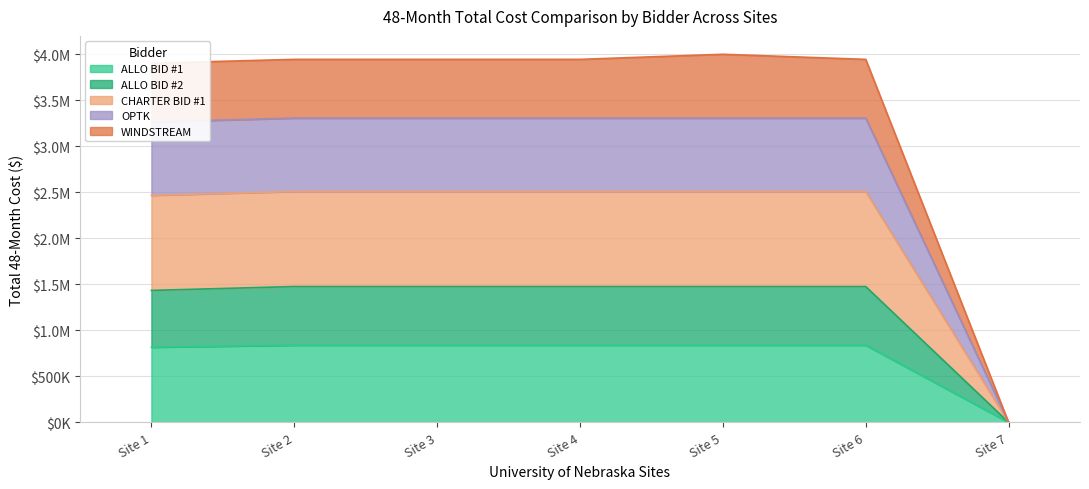

The ALLO BID #2 Total series shows 995170.8 at Site 2. True or false?

False